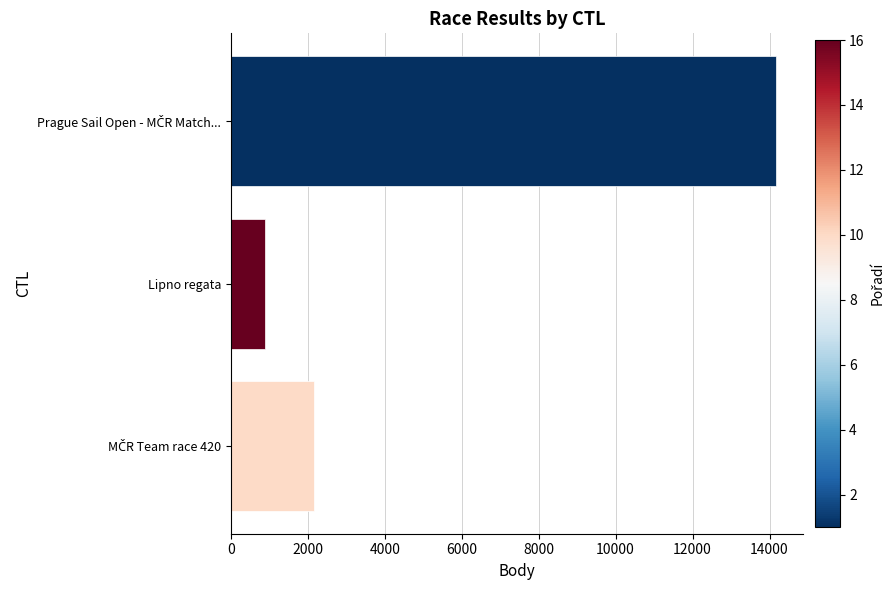

The chart shows a value of 1593 at Lipno regata. True or false?

False